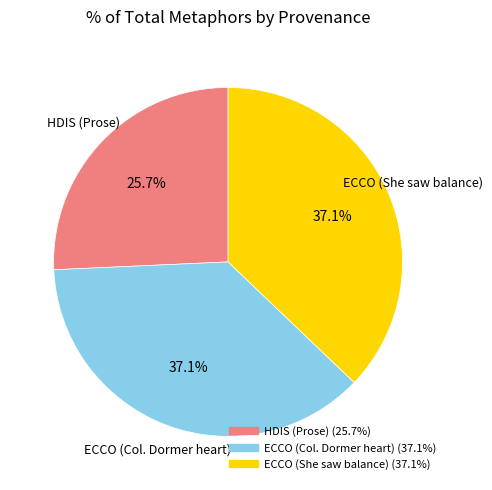

Which slice is the smallest?

HDIS (Prose)